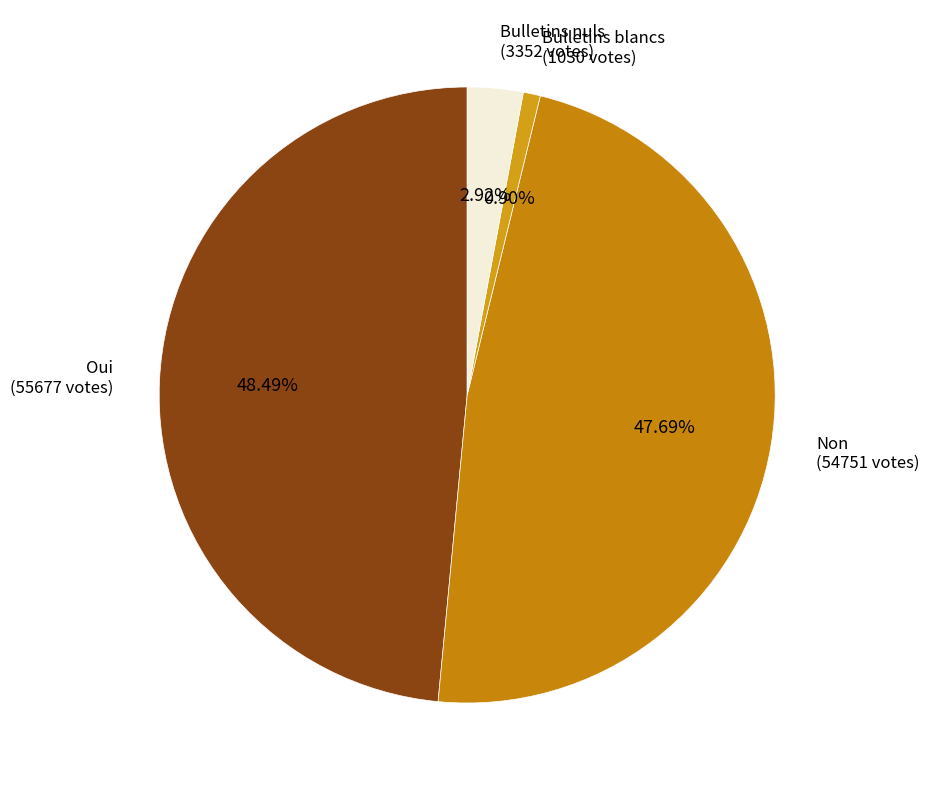

Which category has the smallest portion of the pie?

Bulletins blancs